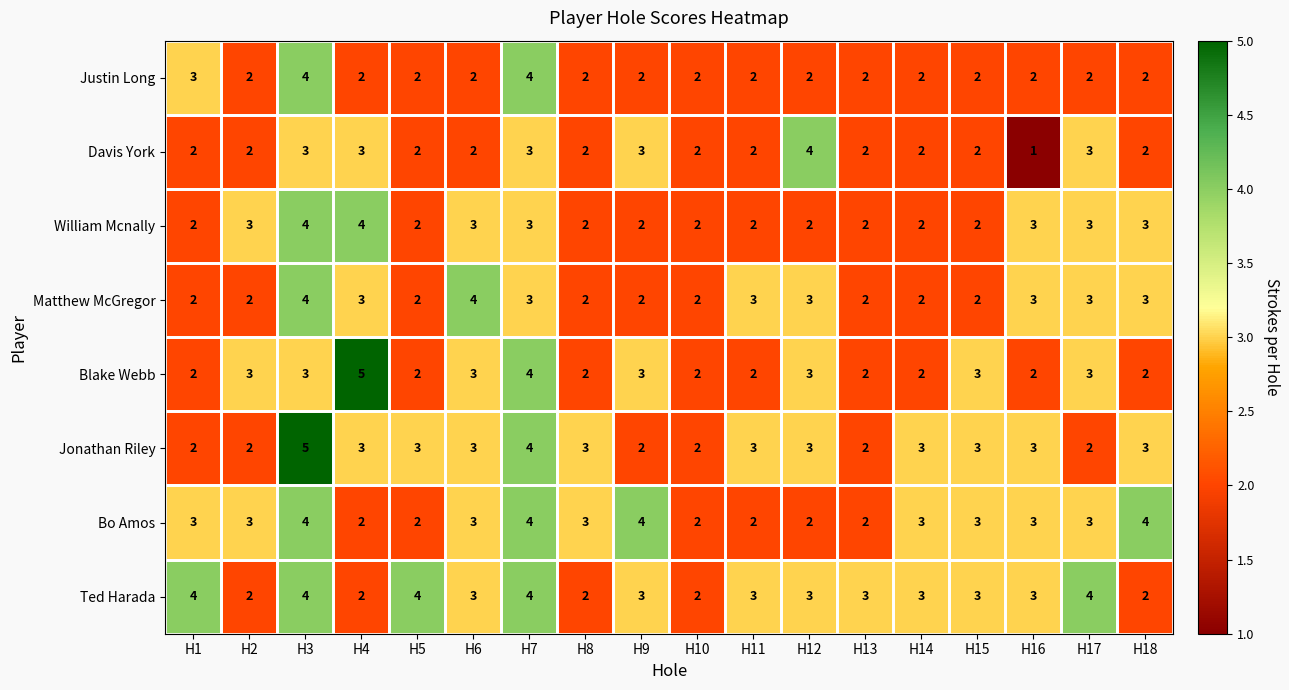

Which category has the lowest value across all series?

H16